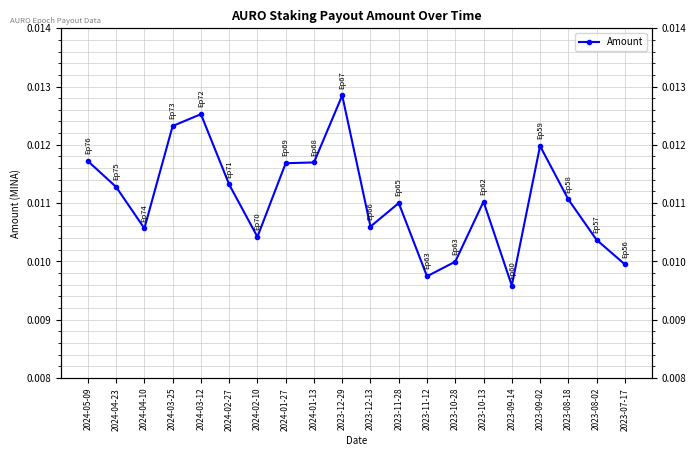

Rank the categories by value from lowest to highest.

2023-09-14, 2023-11-12, 2023-07-17, 2023-10-28, 2023-08-02, 2024-02-10, 2024-04-10, 2023-12-13, 2023-11-28, 2023-10-13, 2023-08-18, 2024-04-23, 2024-02-27, 2024-01-27, 2024-01-13, 2024-05-09, 2023-09-02, 2024-03-25, 2024-03-12, 2023-12-29